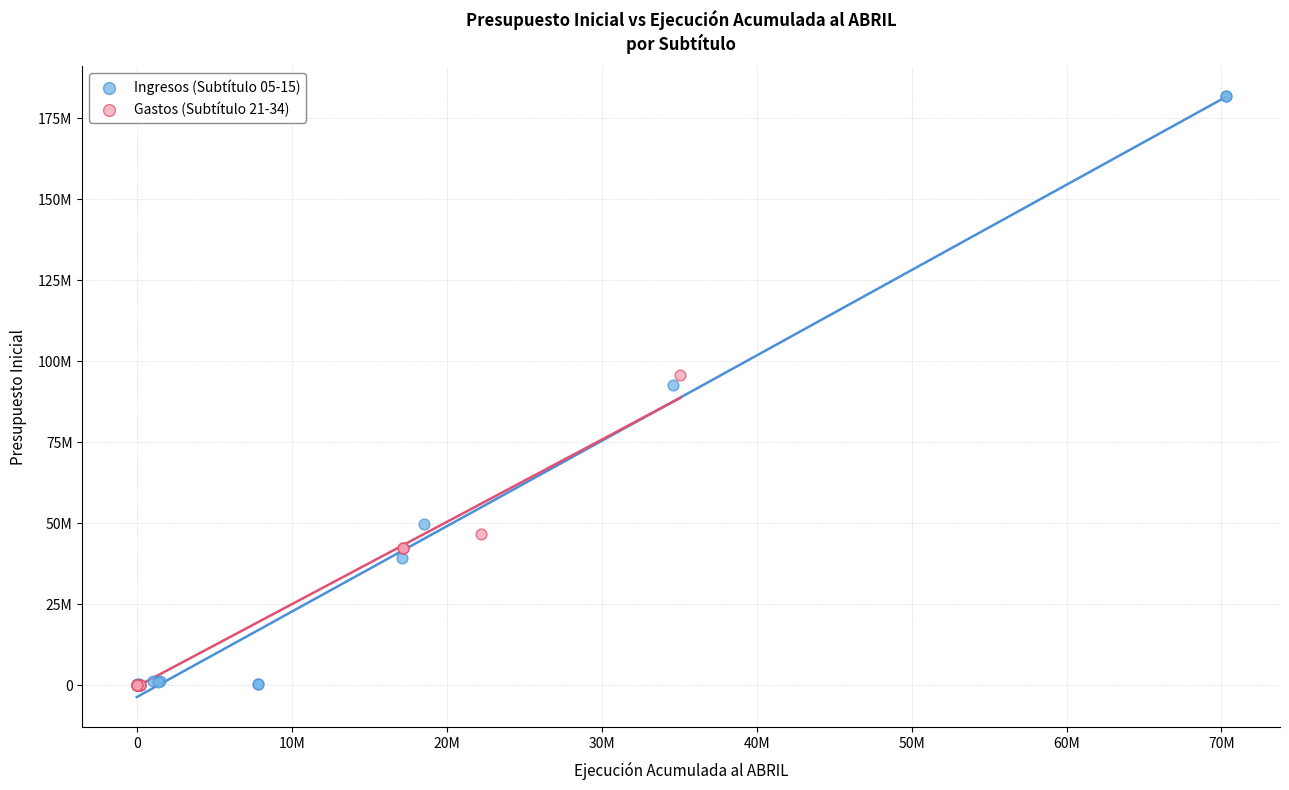

Which series has the largest Y range (max minus min)?

Ingresos (Subtítulo 05-15)